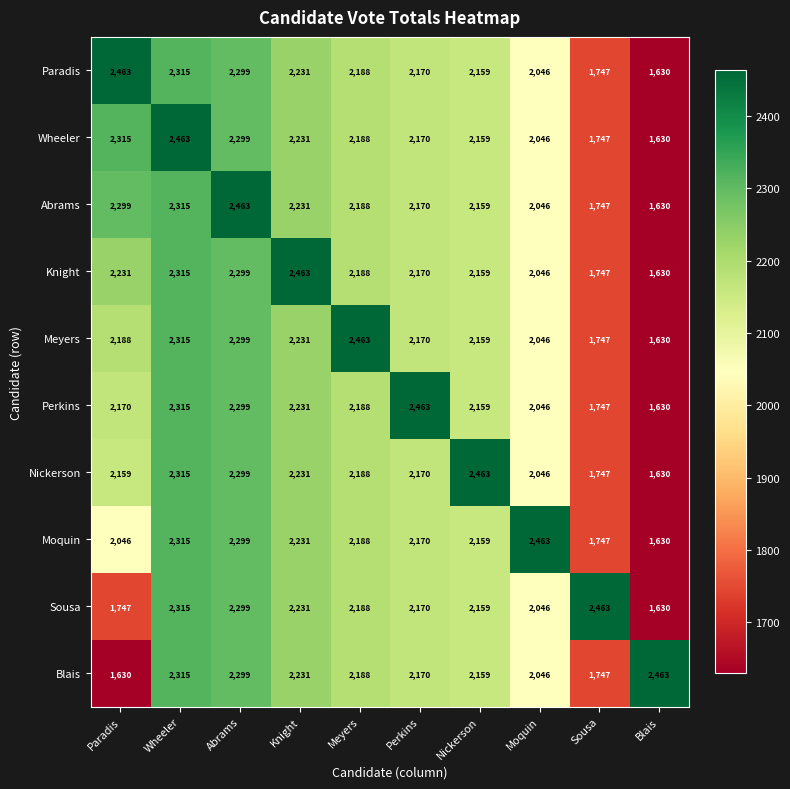

What is the difference between the maximum and minimum values in the Abrams series?

833